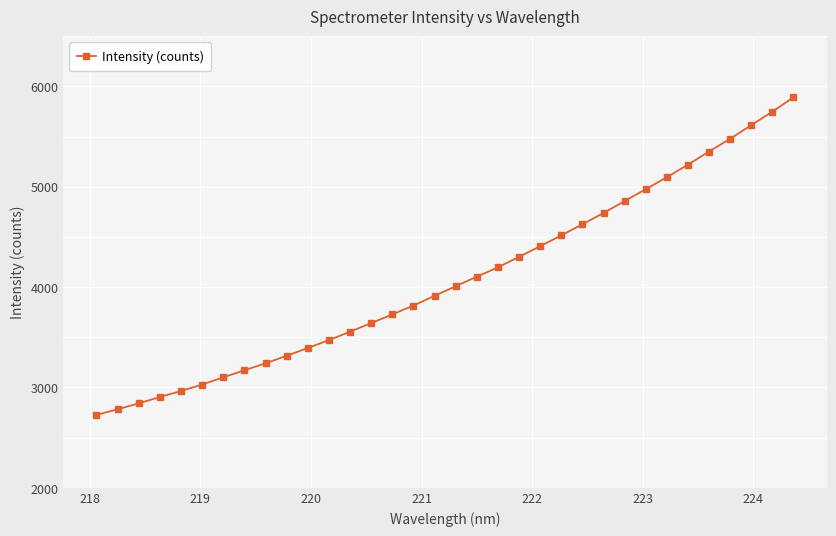

What is the value of the 34th point from the left?

5891.6